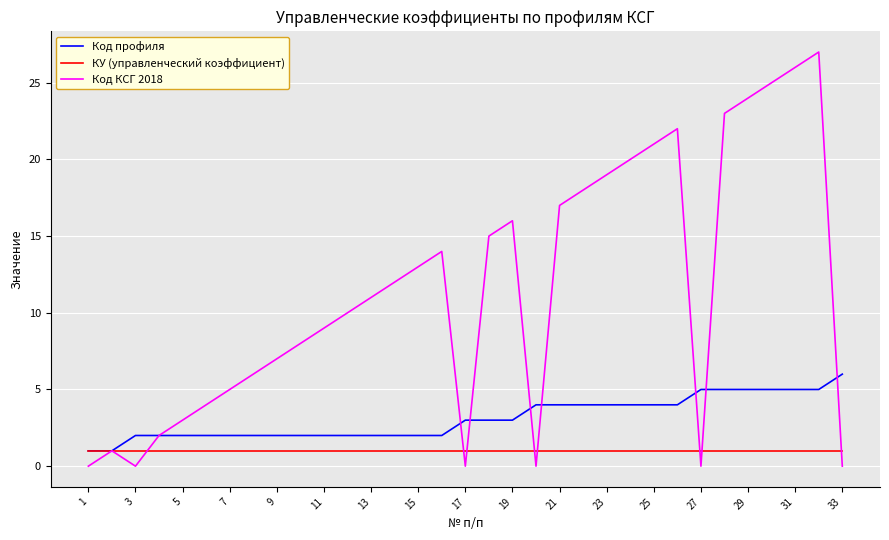

Which series has the largest total across all categories?

Код КСГ 2018